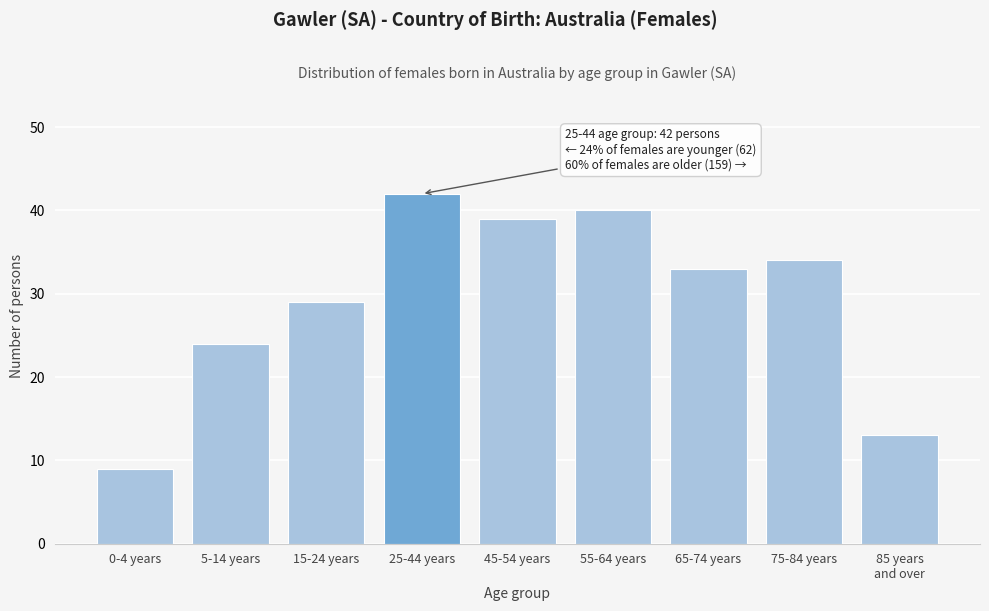

Reading left to right, what are all the values shown in this chart?

9	24	29	42	39	40	33	34	13